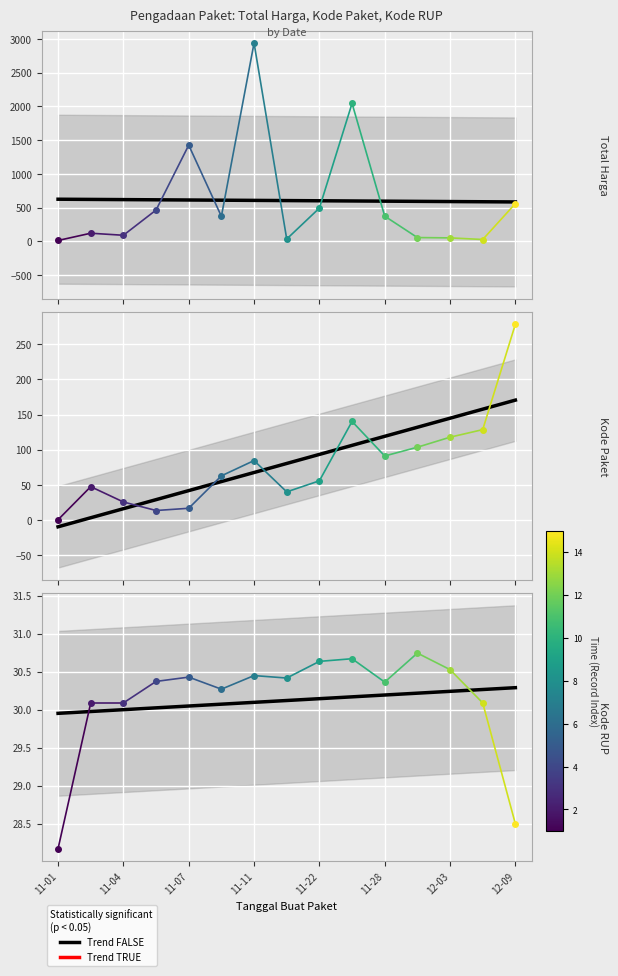

Rank the categories by Total Harga value from highest to lowest.

2021-11-11, 2021-11-24, 2021-11-07, 2021-12-09, 2021-11-22, 2021-11-05, 2021-11-28, 2021-11-08, 2021-11-03, 2021-11-04, 2021-12-01, 2021-12-03, 2021-11-17, 2021-12-07, 2021-11-01